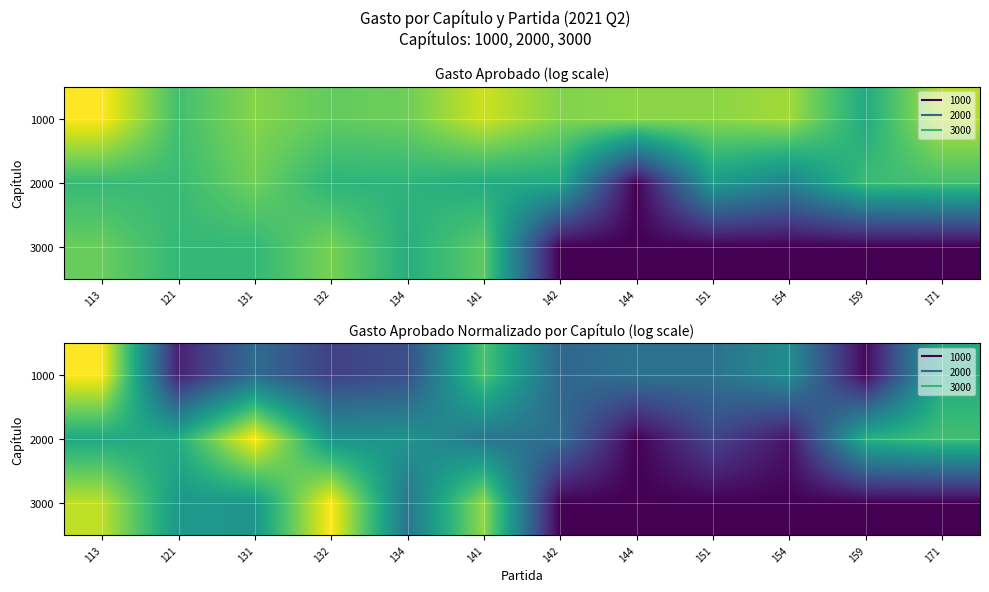

True or false: 2000 has a value of 2.8 at 113.

True